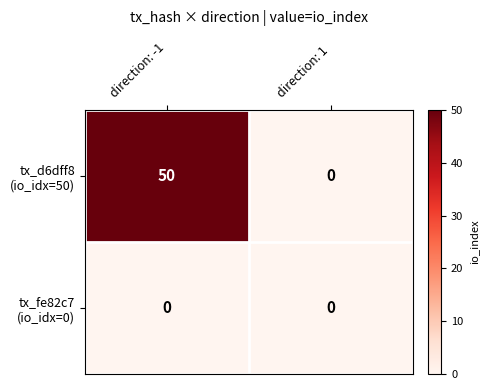

What is the greatest value displayed?

50